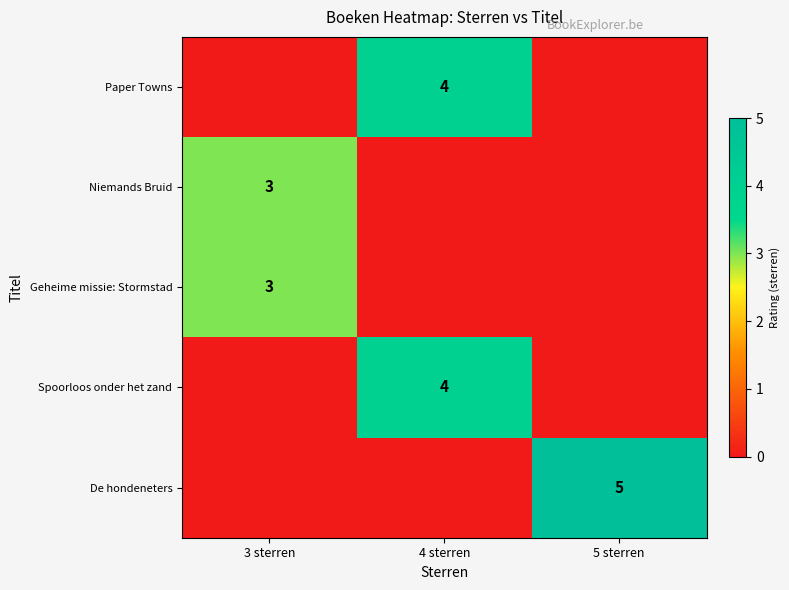

Which has a higher value, 3 sterren or 4 sterren?

4 sterren